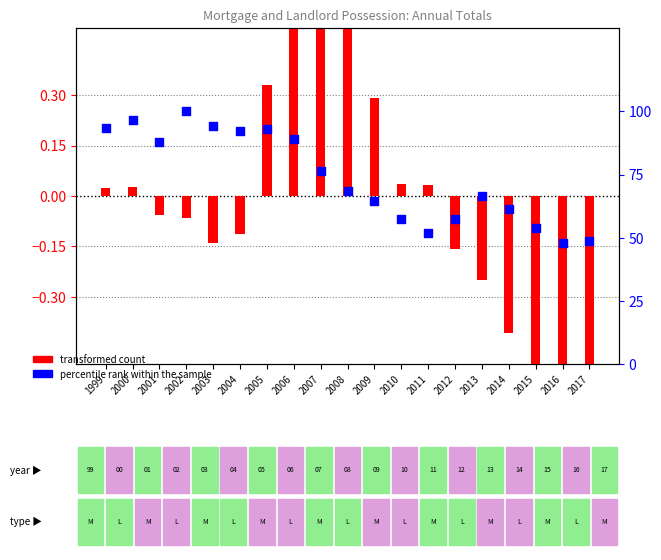

Which series contains the lowest Y value?

transformed count